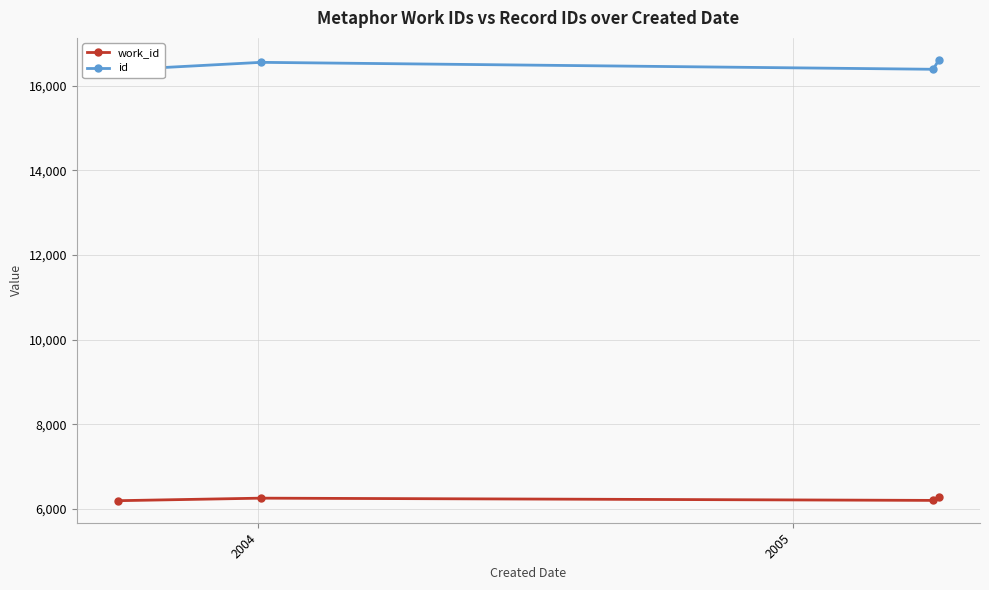

Rank the series at 2005 from lowest to highest value.

work_id, id